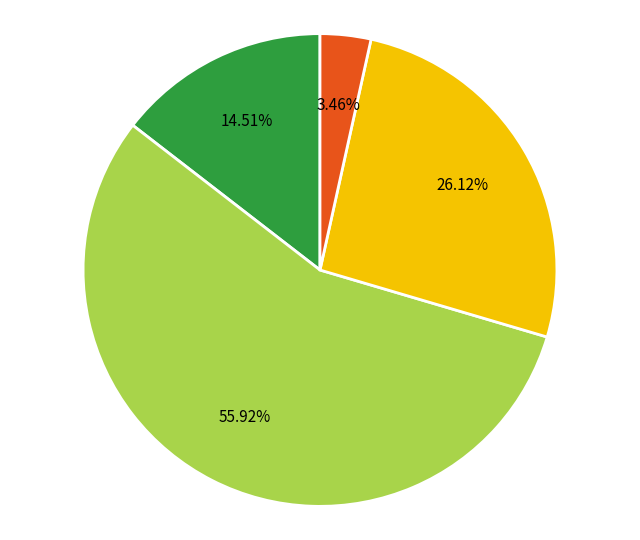

Is there a majority slice in this chart?

Yes